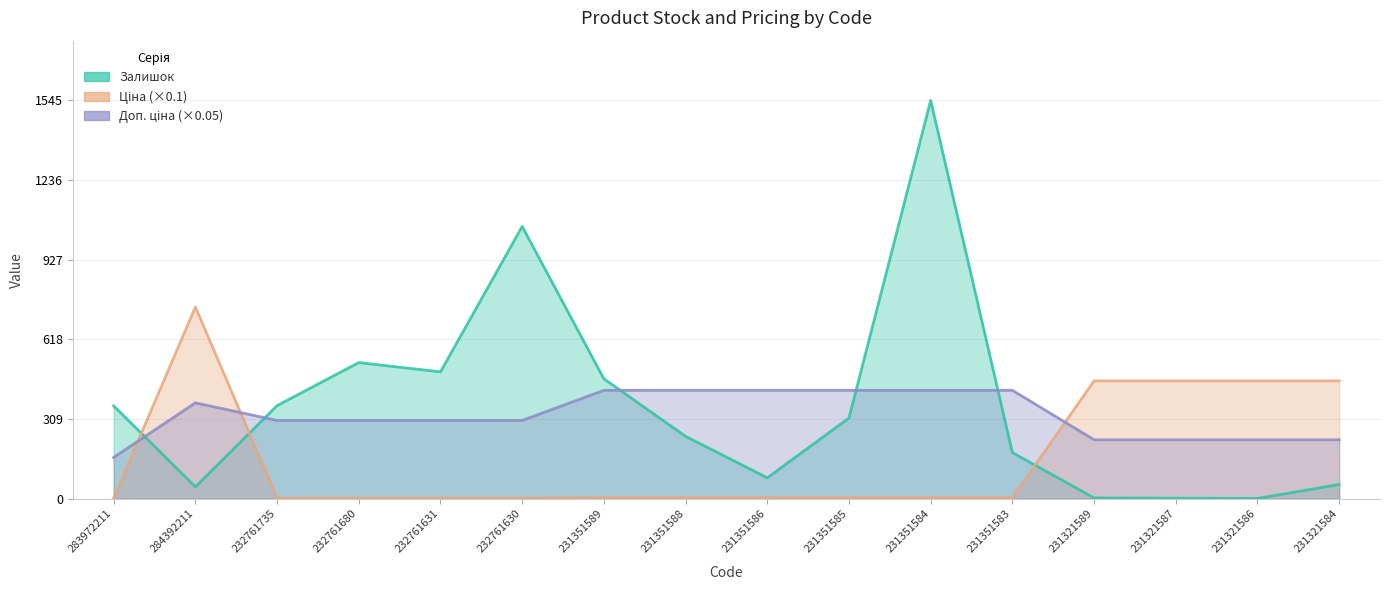

True or false: Ціна has more than 1 points higher than both neighbors.

False